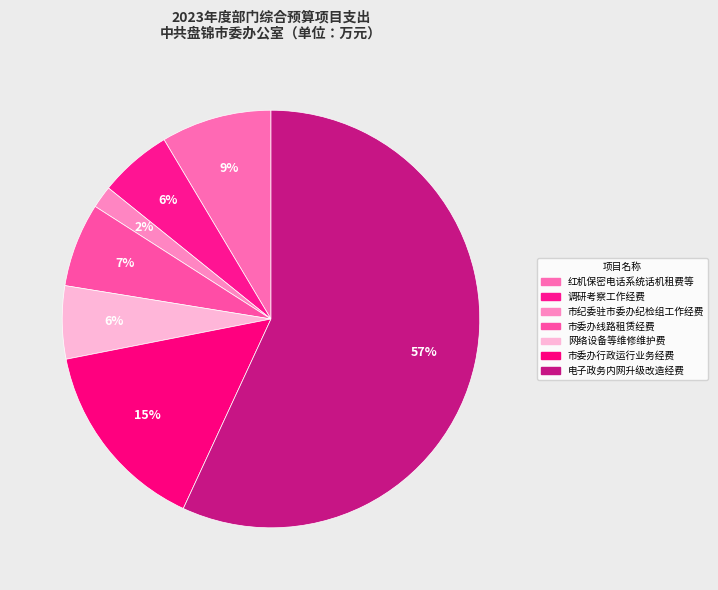

Which category accounts for the majority?

电子政务内网升级改造经费